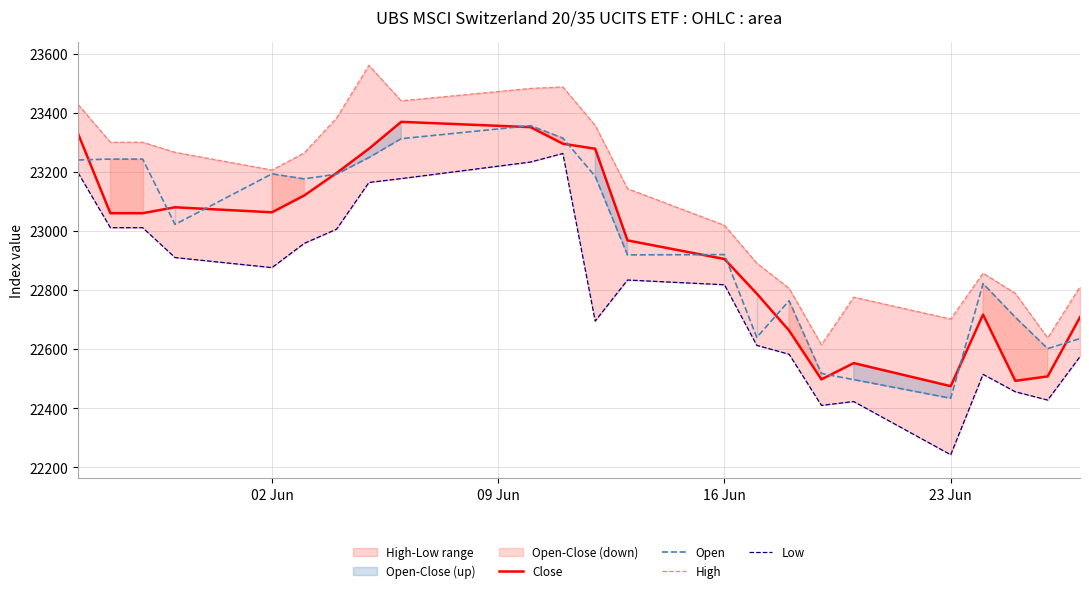

Reading right to left, extract all data points from this chart.

Close: 22708	22508	22493	22717	22475	22553	22498	22663	22788	22905	22968	23278	23295	23351	23369	23278	23196	23120	23063	23080	23060	23060	23329
Open: 22636	22602	22708	22822	22434	22497	22518	22764	22640	22920	22919	23185	23314	23356	23312	23248	23192	23176	23193	23022	23243	23243	23240
High: 22811	22638	22789	22857	22702	22776	22615	22806	22891	23019	23143	23357	23487	23482	23440	23560	23382	23264	23206	23266	23300	23300	23428
Low: 22575	22428	22456	22515	22243	22423	22410	22583	22613	22818	22834	22695	23262	23233	23177	23164	23006	22958	22876	22910	23011	23011	23197